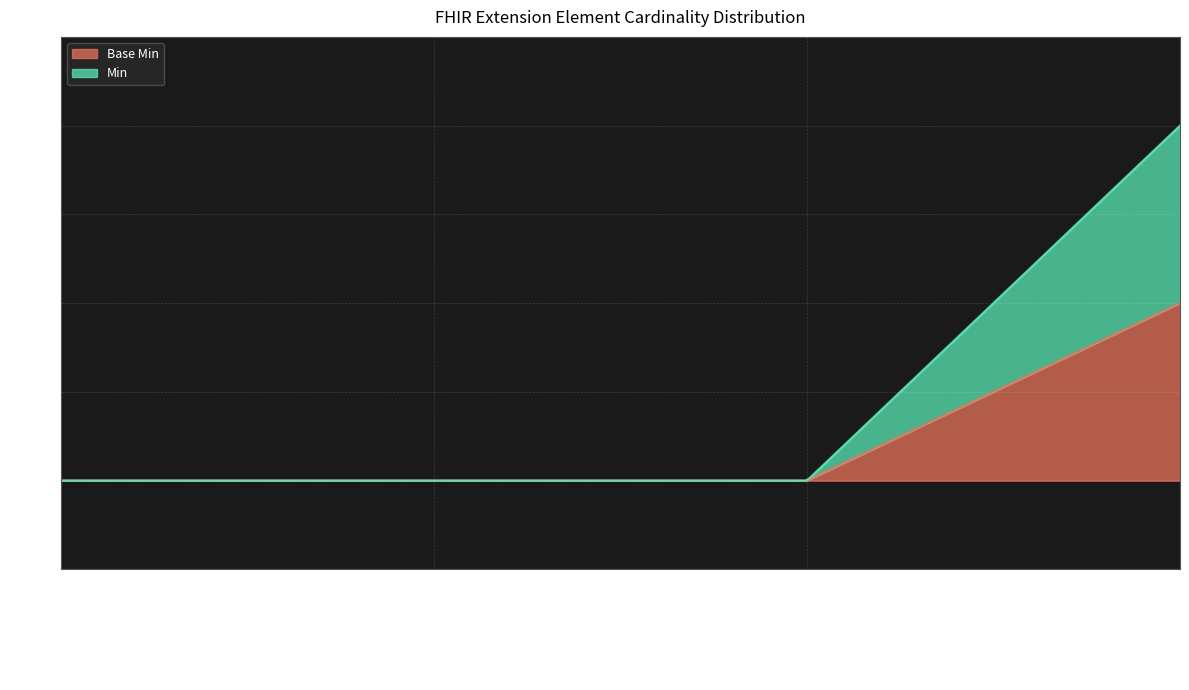

The Min series shows 0 at Extension.id. True or false?

True